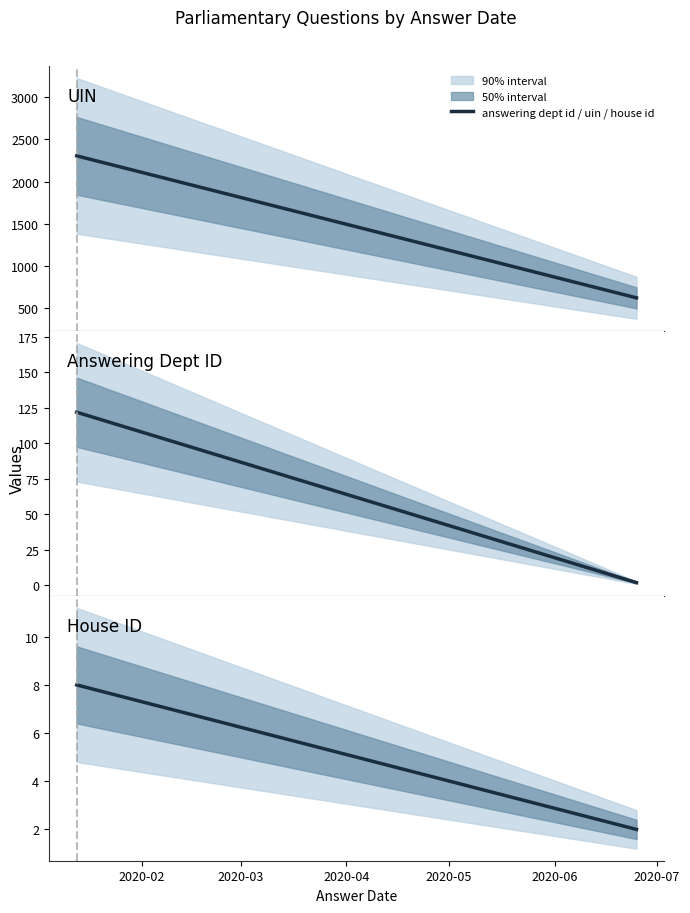

What is the average value of the uin series?

1464